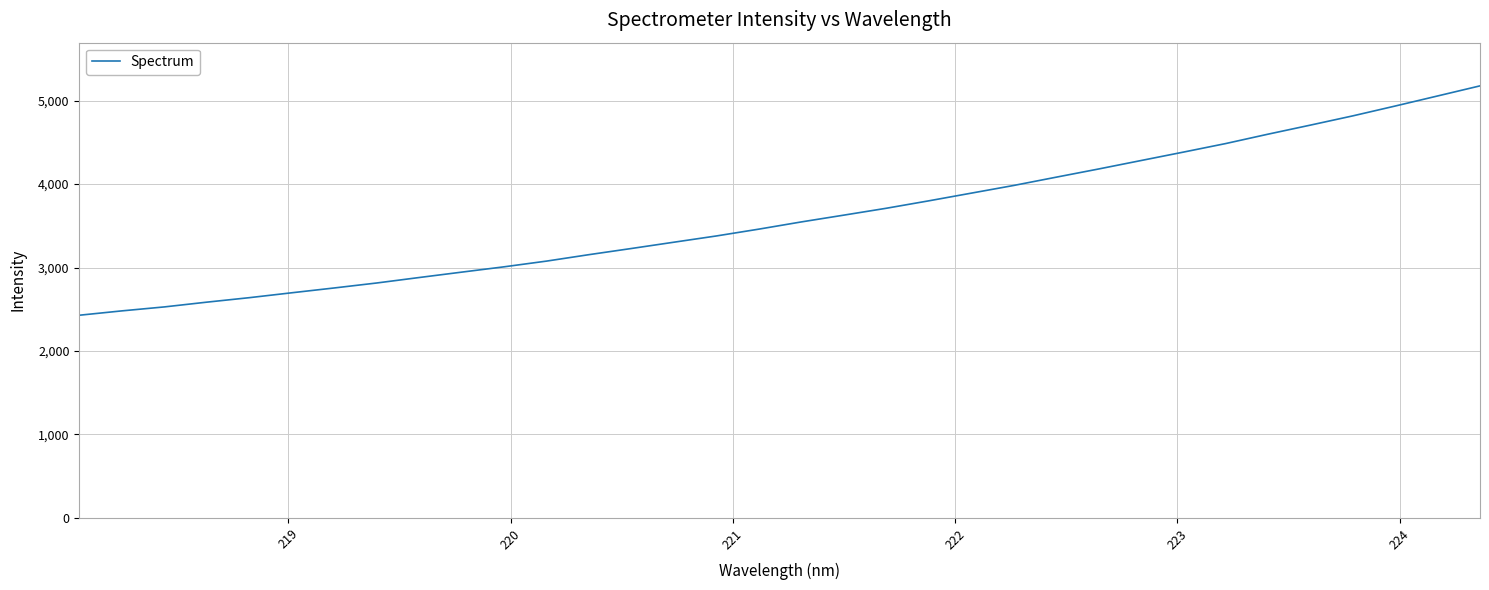

How many distinct data groups are displayed?

1